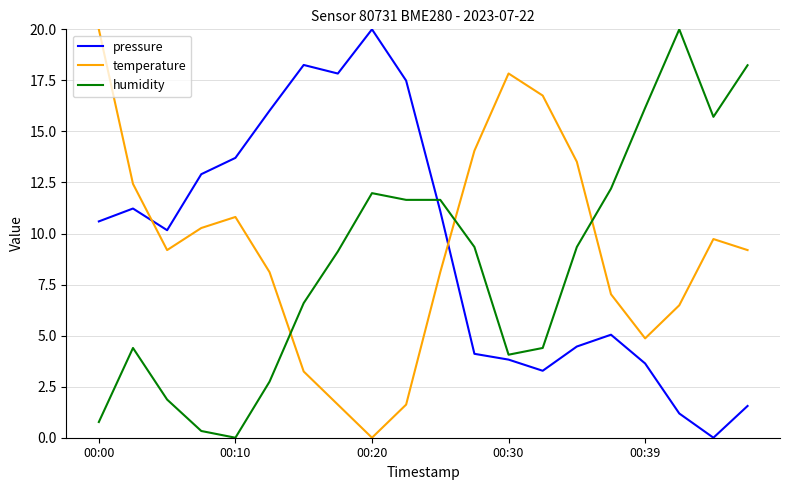

True or false: humidity has more than 0 points higher than both neighbors.

True